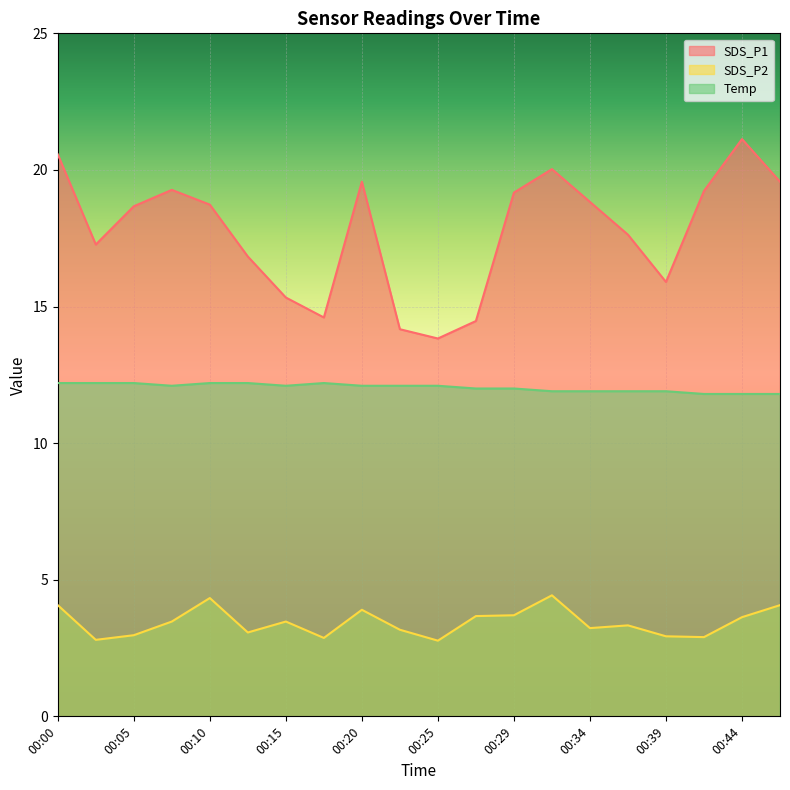

True or false: SDS_P2 and SDS_P1 cross at least once.

False